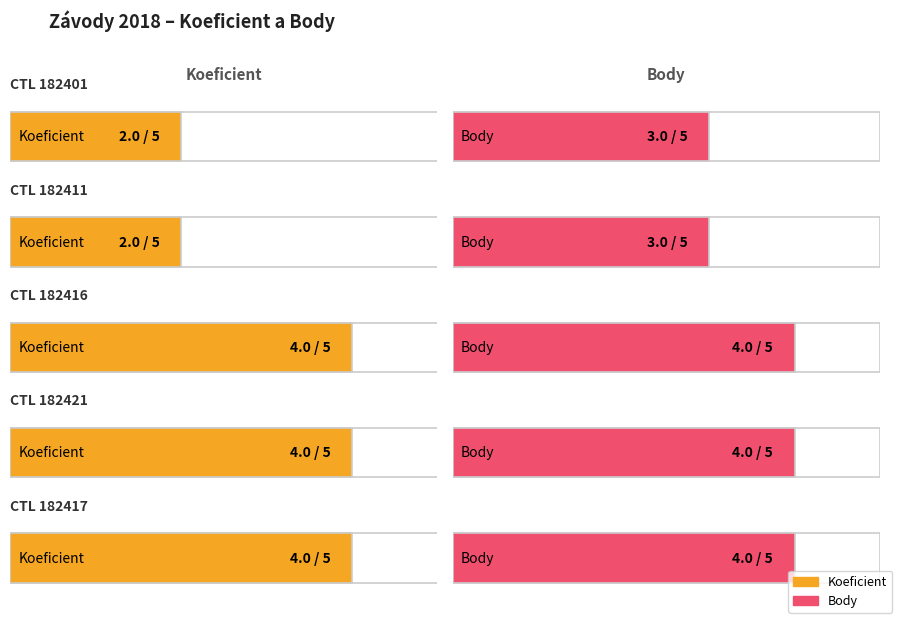

At which label is Koeficient closest to 3?

182401